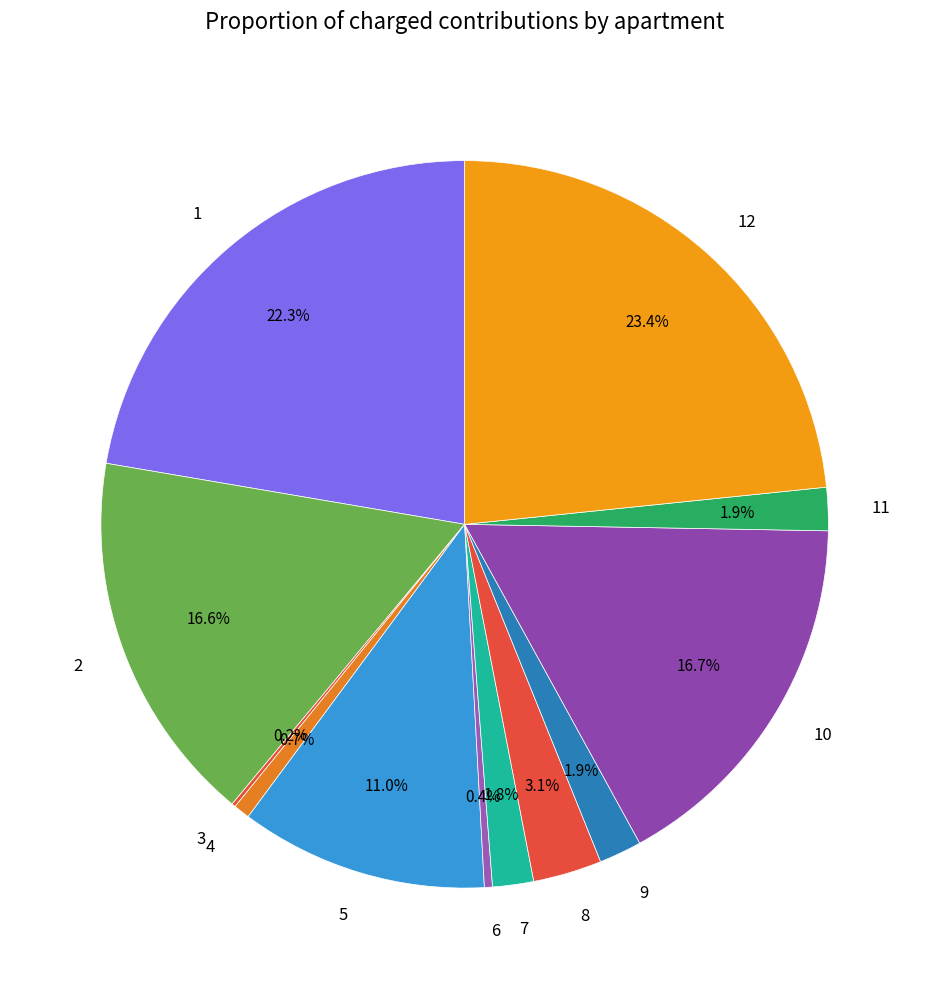

How much of the chart is everything except 1?

77.7%